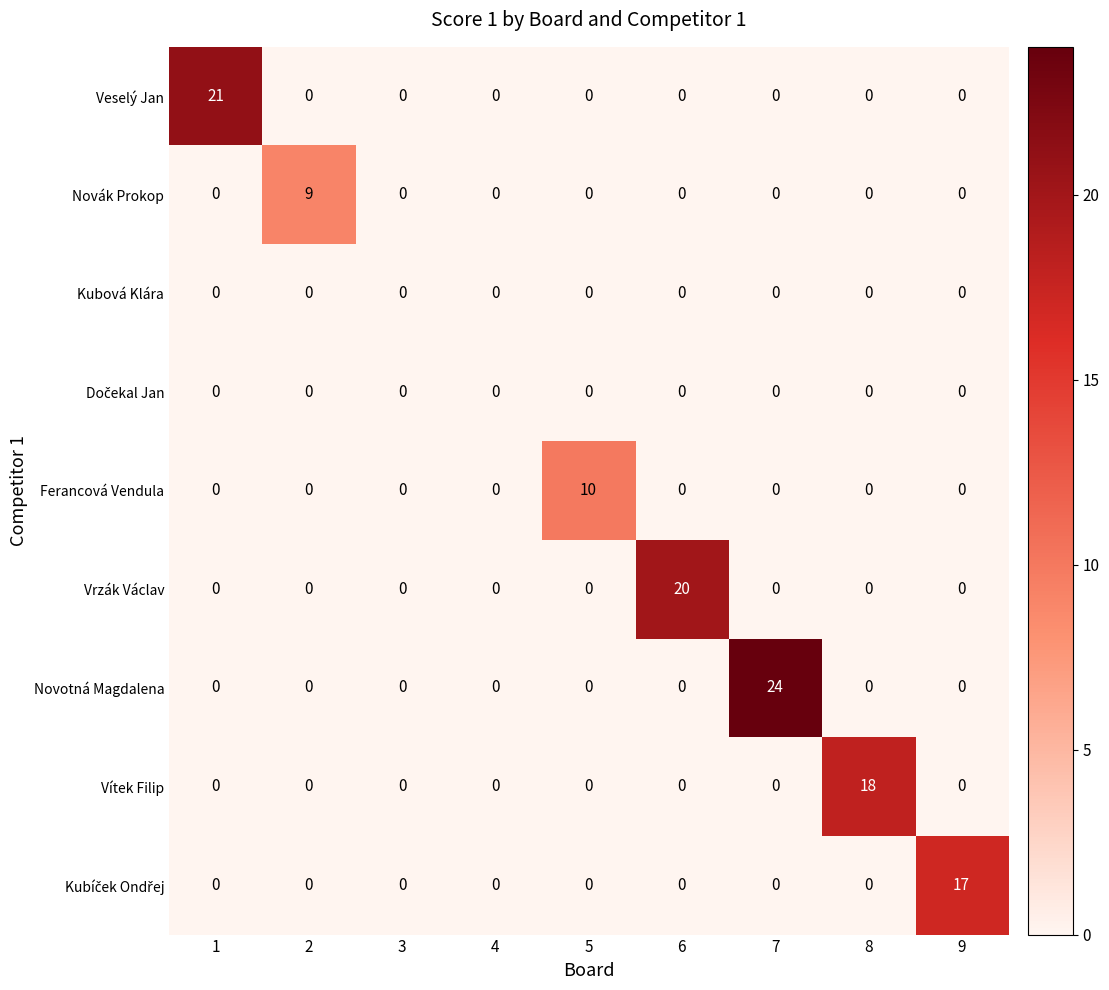

At which category is the sum across all series the highest?

7